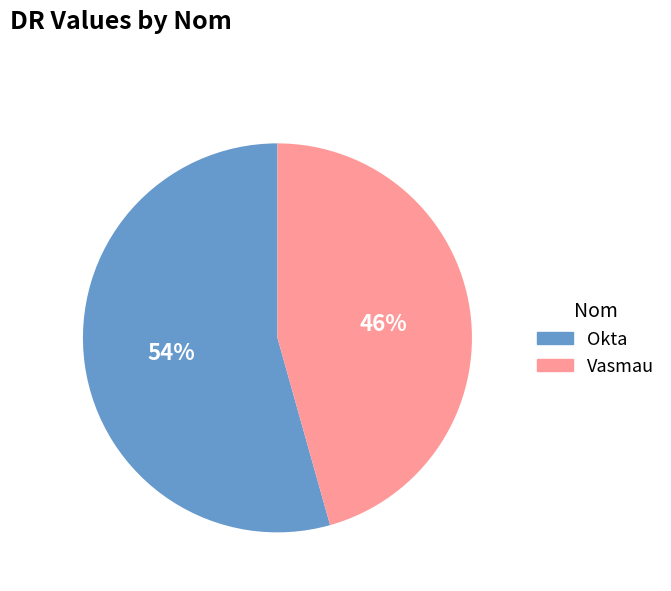

How many segments does this pie chart have?

2